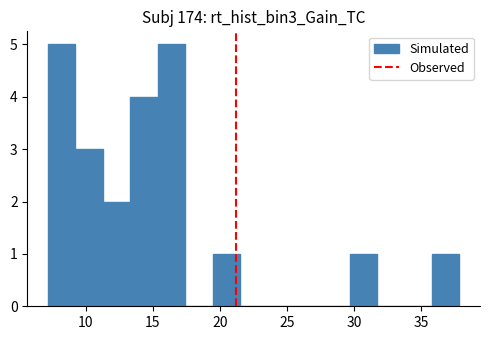

Reading left to right, list every bar in this chart as the range it spans on the x-axis followed by its height. Neither the bar edges nor the heights are printed on the chart, so give them approximately, as read against the axes.

7.0 to 9.0: 5
9.0 to 11.5: 3
11.5 to 13.5: 2
13.5 to 15.5: 4
15.5 to 17.5: 5
17.5 to 19.5: 0
19.5 to 21.5: 1
21.5 to 23.5: 0
23.5 to 25.5: 0
25.5 to 27.5: 0
27.5 to 29.5: 0
29.5 to 31.5: 1
31.5 to 34.0: 0
34.0 to 36.0: 0
36.0 to 38.0: 1